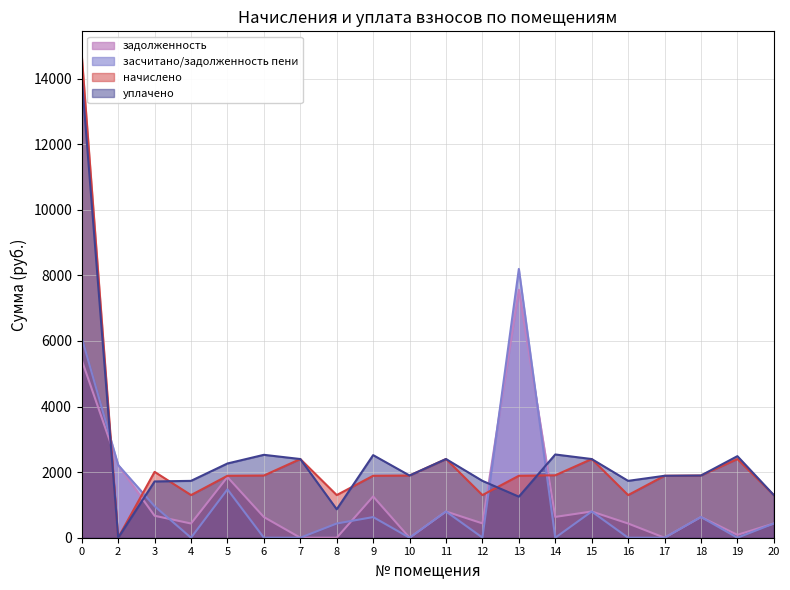

Reading left to right, list all the values displayed in this chart.

задолженность: 0=5416.9	2=2216.4	3=669.4	4=433.5	5=1850.1	6=631.4	7=0.0	8=0.0	9=1259.4	10=0.0	11=799.9	12=437.6	13=7559.0	14=634.7	15=799.9	16=433.5	17=0.0	18=632.2	19=87.8	20=433.5
засчитано/задолженность пени: 0=6098.8	2=2216.4	3=961.8	4=0.0	5=1475.3	6=0.0	7=0.0	8=433.5	9=629.7	10=0.0	11=799.9	12=4.1	13=8195.8	14=0.0	15=799.9	16=0.0	17=0.0	18=632.2	19=0.0	20=433.5
начислено: 0=14706.5	2=0.0	3=2008.3	4=1300.4	5=1889.1	6=1896.5	7=2399.6	8=1300.4	9=1889.1	10=1896.5	11=2399.6	12=1300.4	13=1889.1	14=1904.0	15=2399.6	16=1300.4	17=1889.1	18=1896.5	19=2399.6	20=1300.4
уплачено: 0=14024.6	2=0.0	3=1716.0	4=1733.8	5=2263.9	6=2527.9	7=2399.6	8=866.9	9=2518.8	10=1896.5	11=2399.6	12=1733.8	13=1252.3	14=2538.6	15=2399.6	16=1733.8	17=1888.8	18=1896.5	19=2487.3	20=1300.4